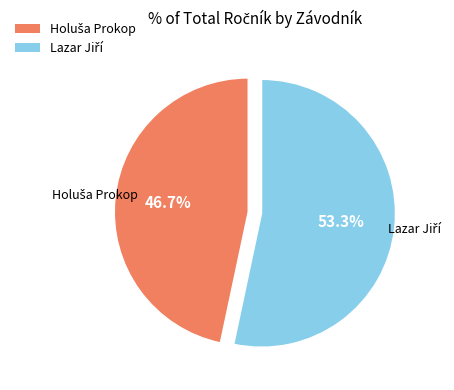

Does any single category account for the majority?

Yes